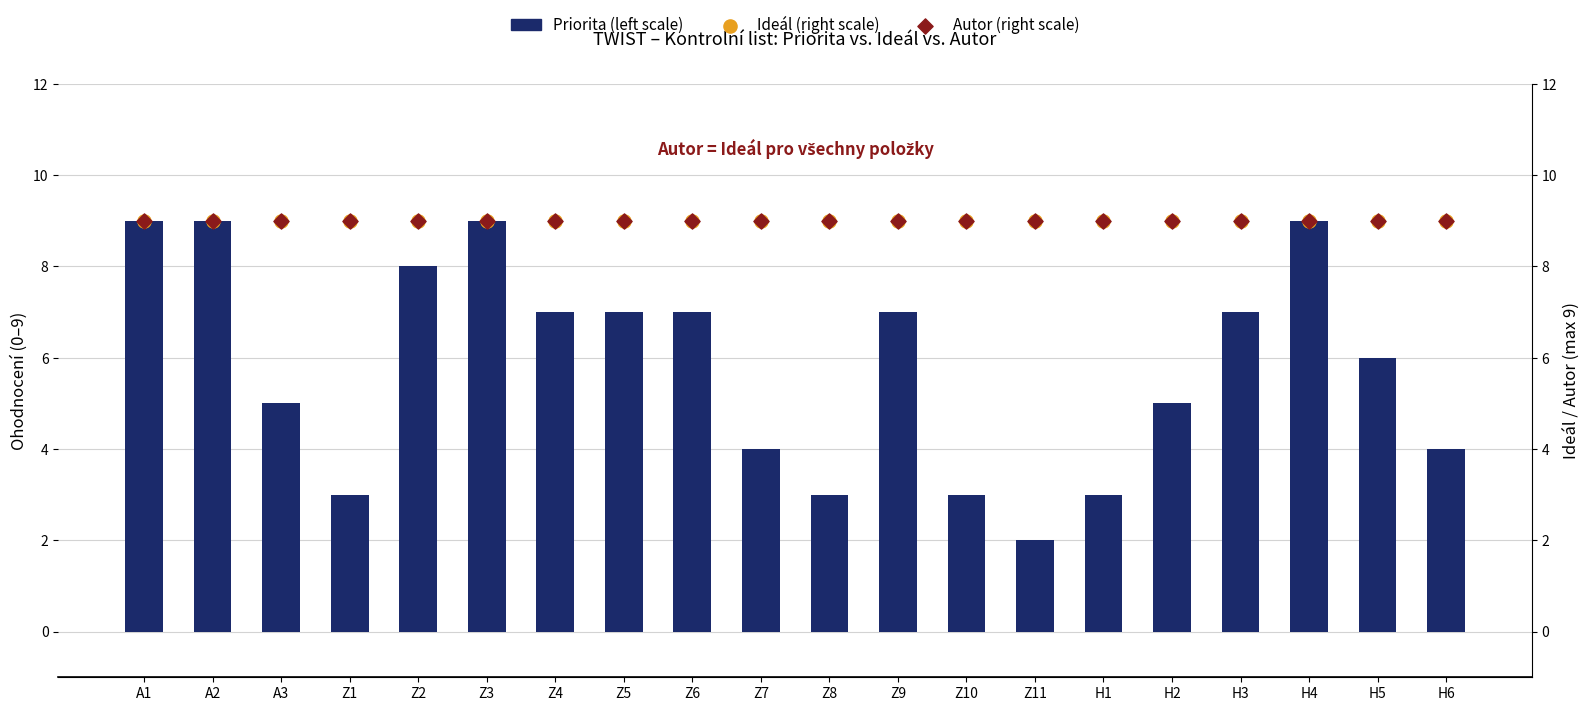

Which series reaches the maximum Y coordinate?

Priorita (left scale)